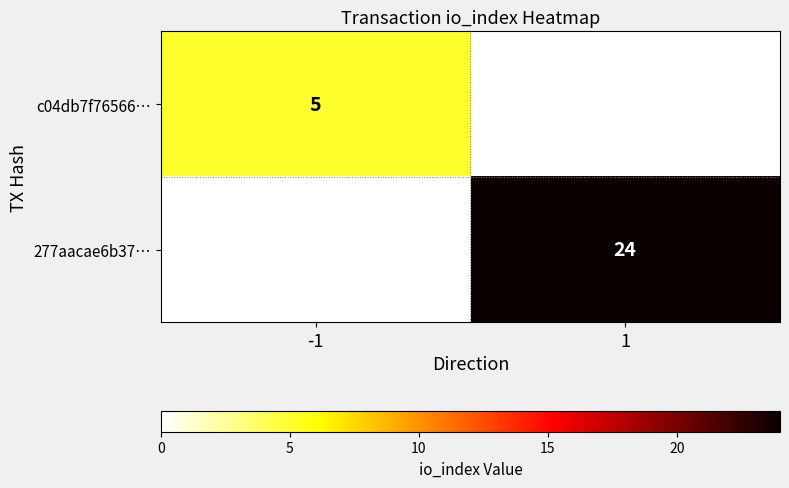

Is it true that 277aacae6b37… equals 11 at 1?

False